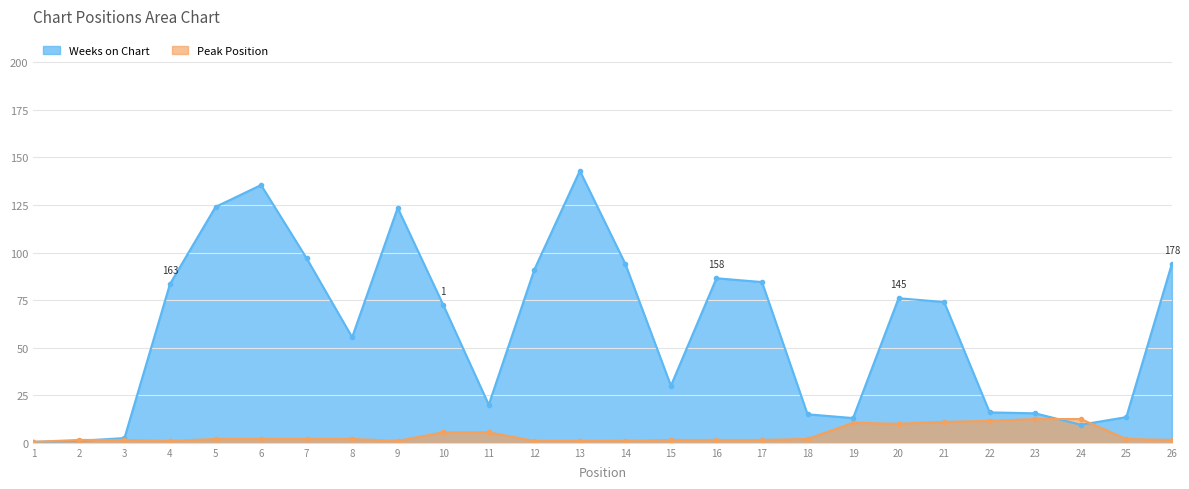

Rank the series by their average value, from highest to lowest.

Weeks on Chart, Peak Position